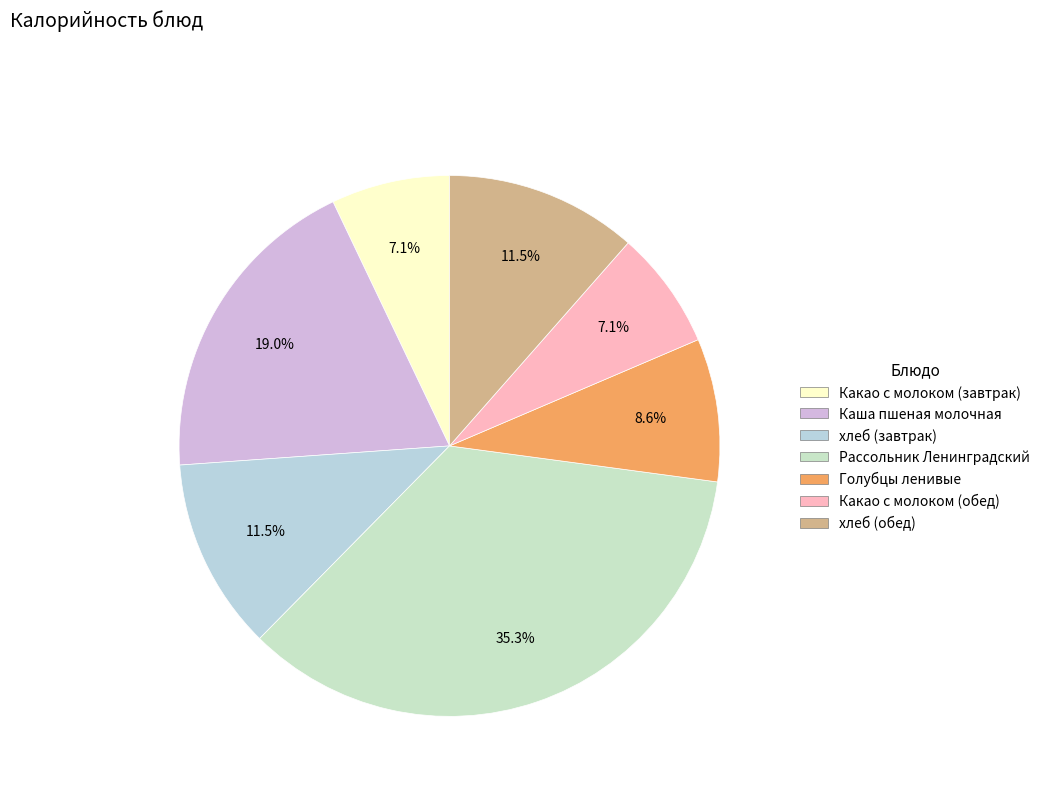

To the nearest percent, what portion does хлеб (обед) represent?

11%